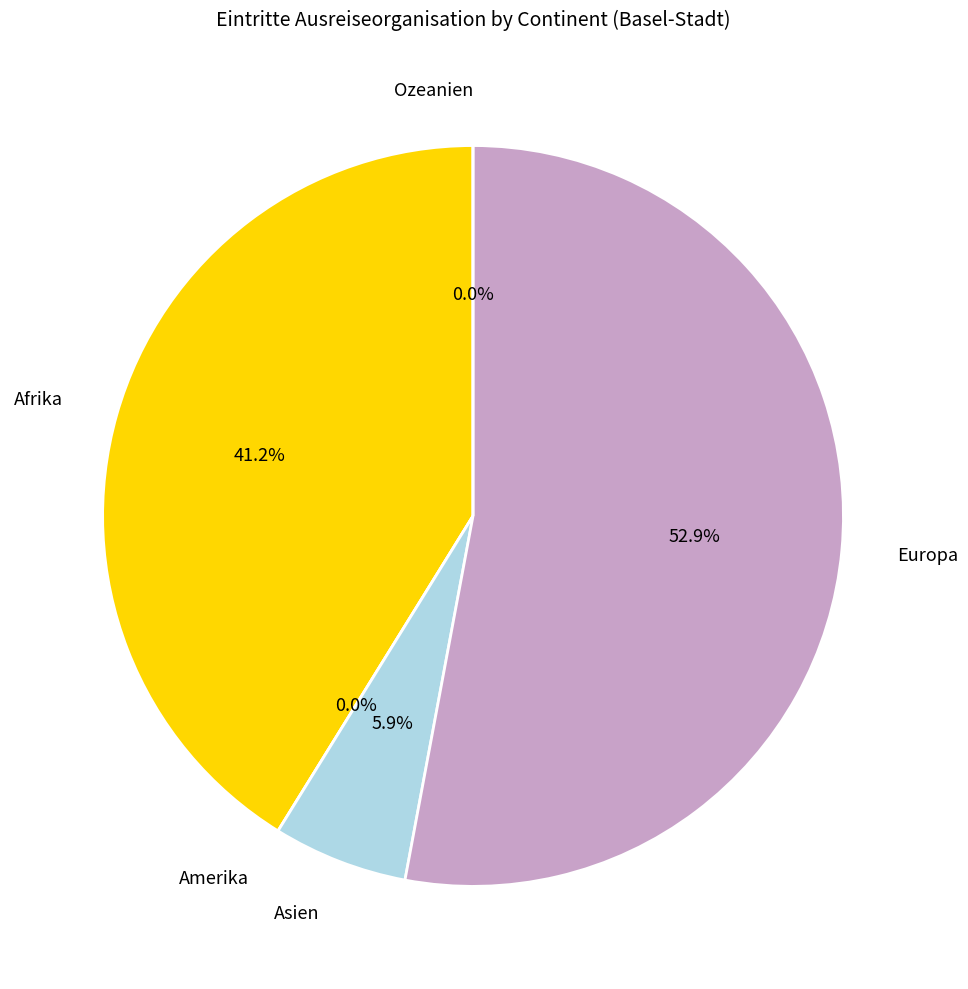

Which slice is the smallest?

Amerika